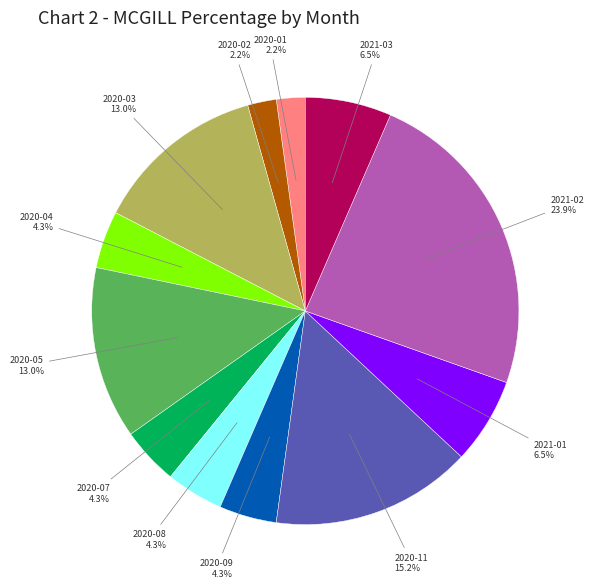

Is there any slice that represents more than half of the pie?

No